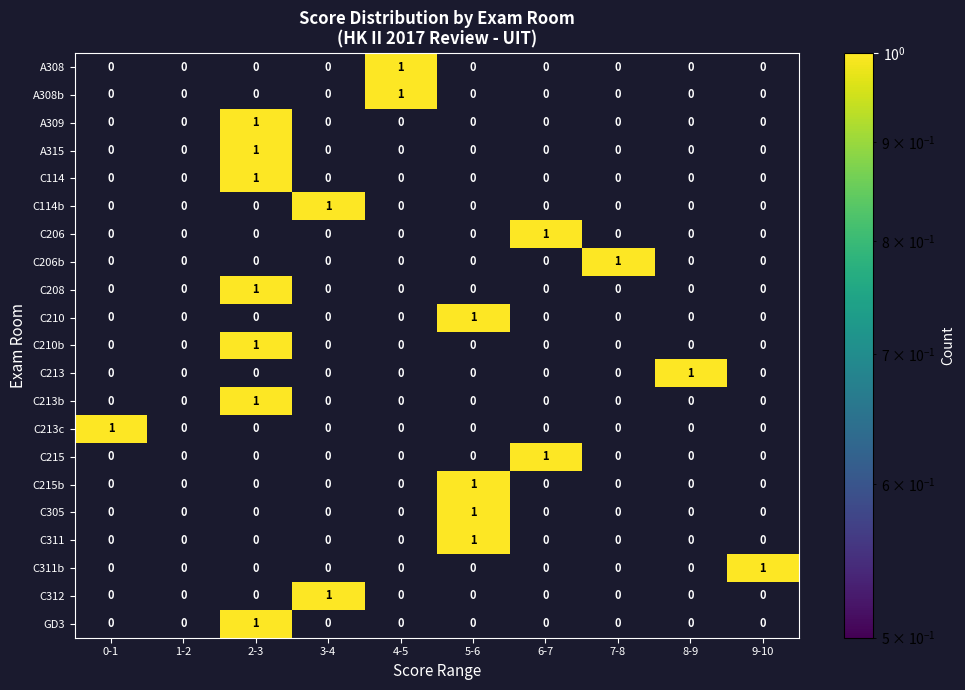

What is the total value across all series at 5-6?

4